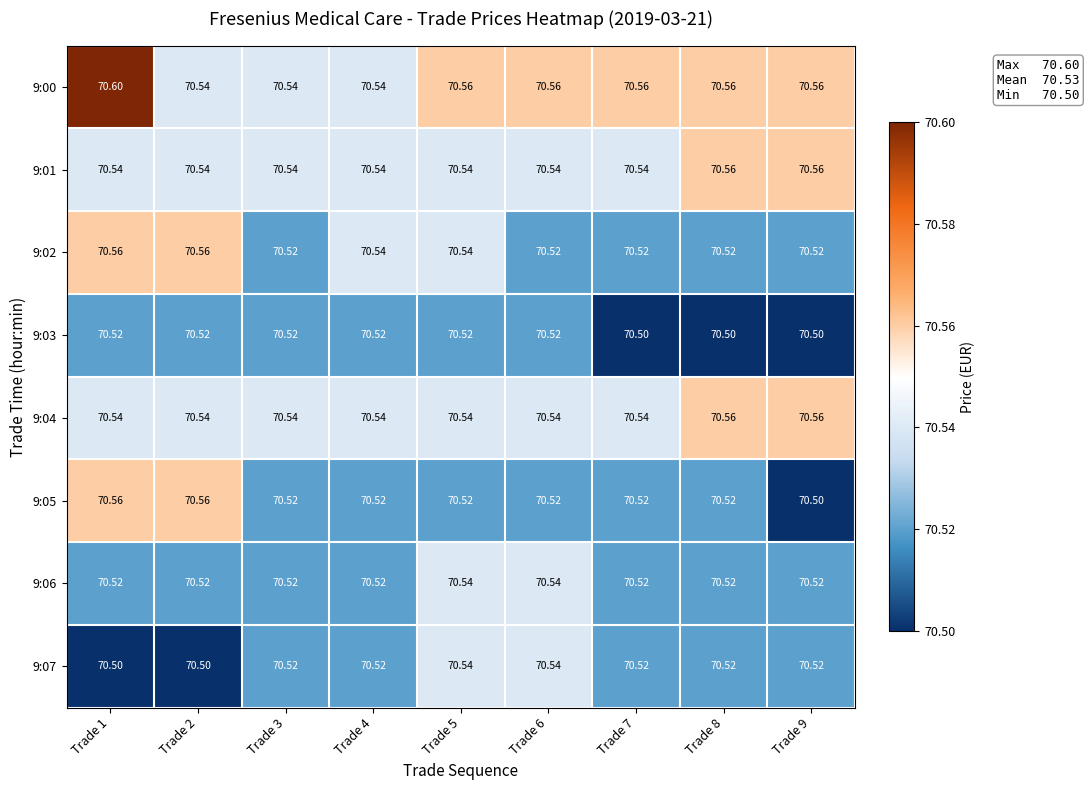

Is the value of 9:07 at Trade 1 greater than the value of 9:05 at Trade 7?

No